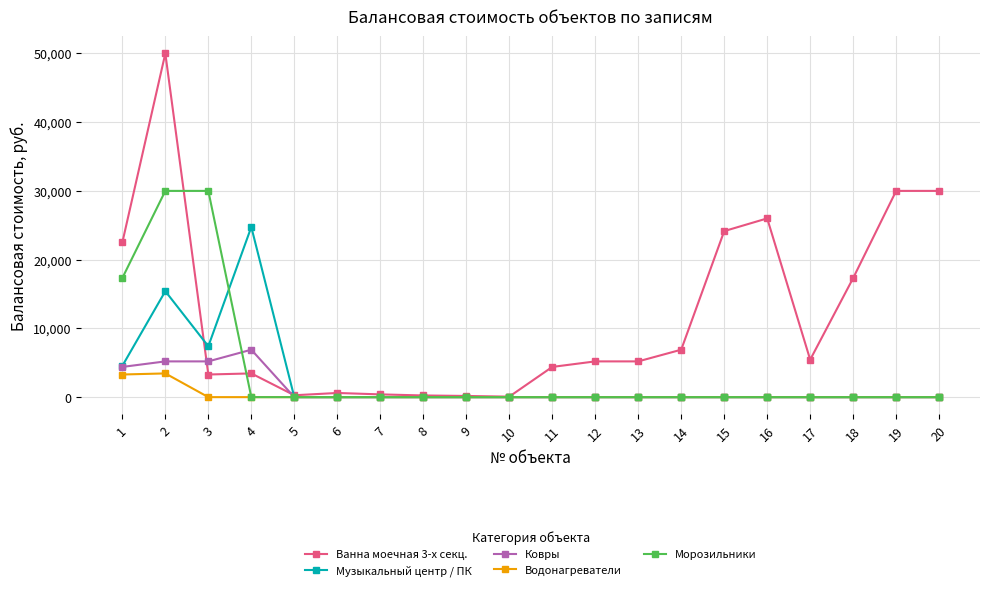

At which category is the sum across all series the highest?

2